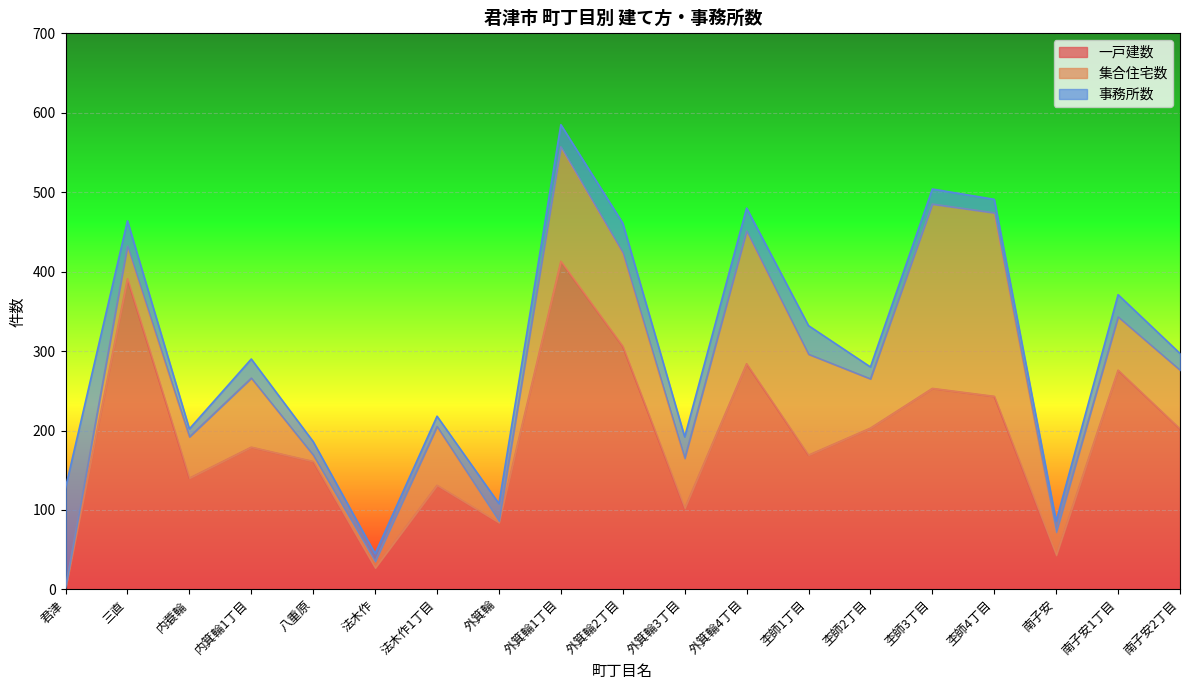

After their last crossing, which series has the higher values: 事務所数 or 集合住宅数?

集合住宅数